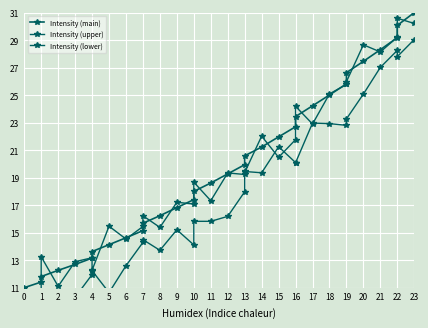

How many categories are shown in the chart?

32